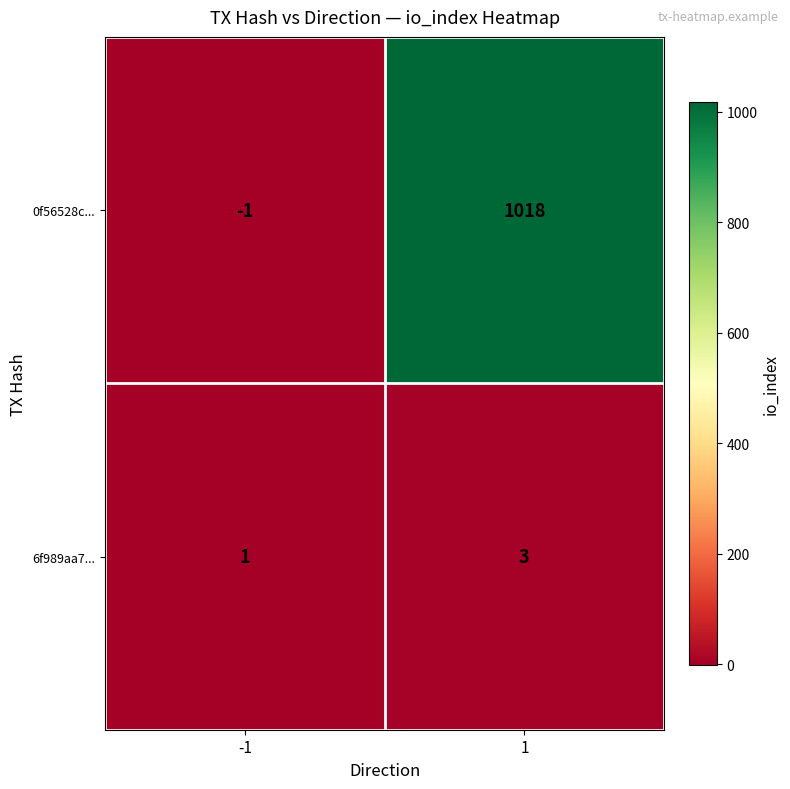

List the series in order of their overall mean, highest first.

0f56528c..., 6f989aa7...